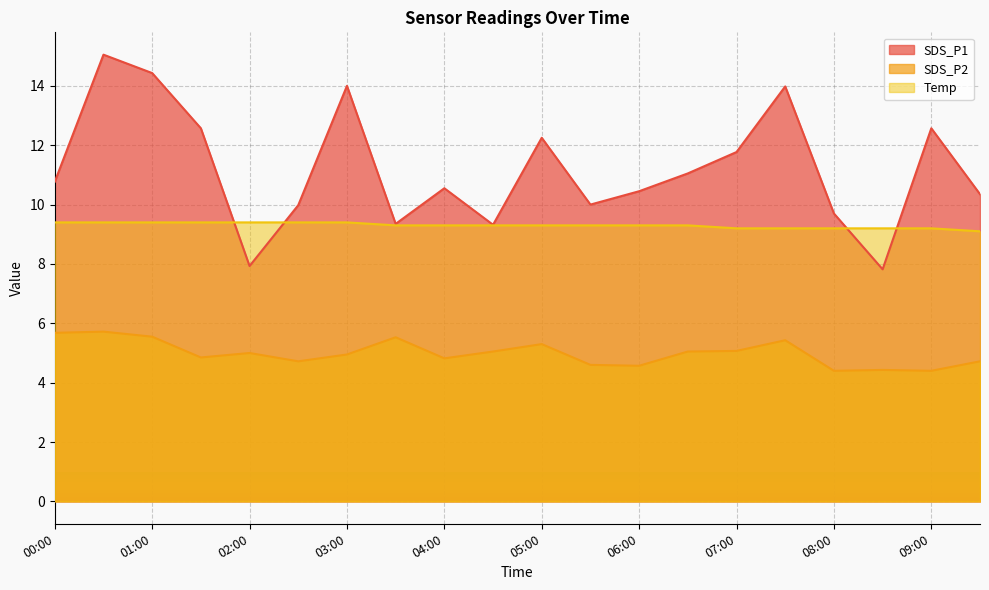

At which label is Temp closest to 9?

09:30